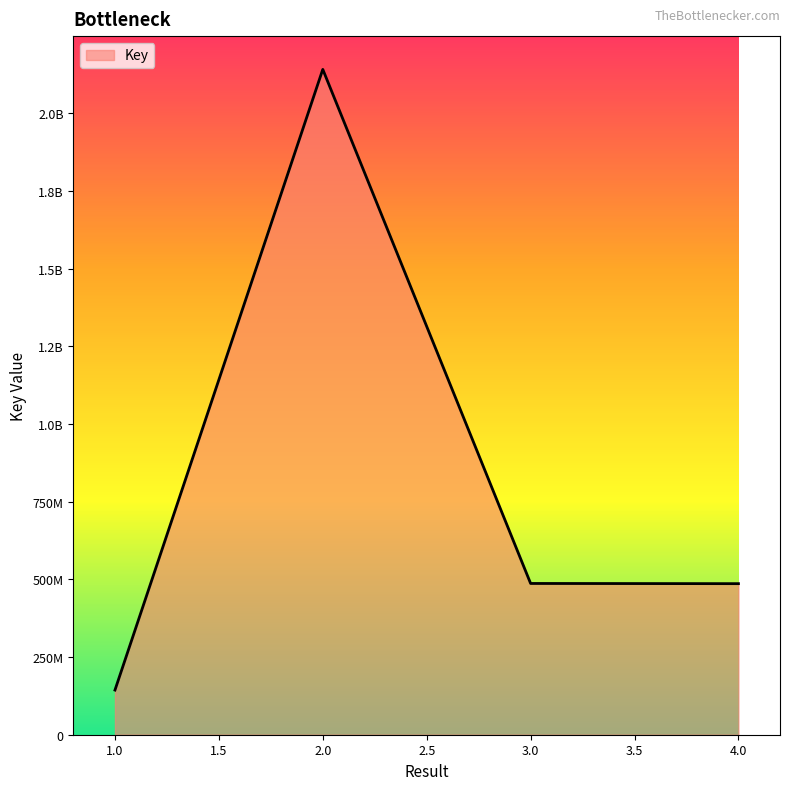

Does the chart display data point markers on the line(s)?

No